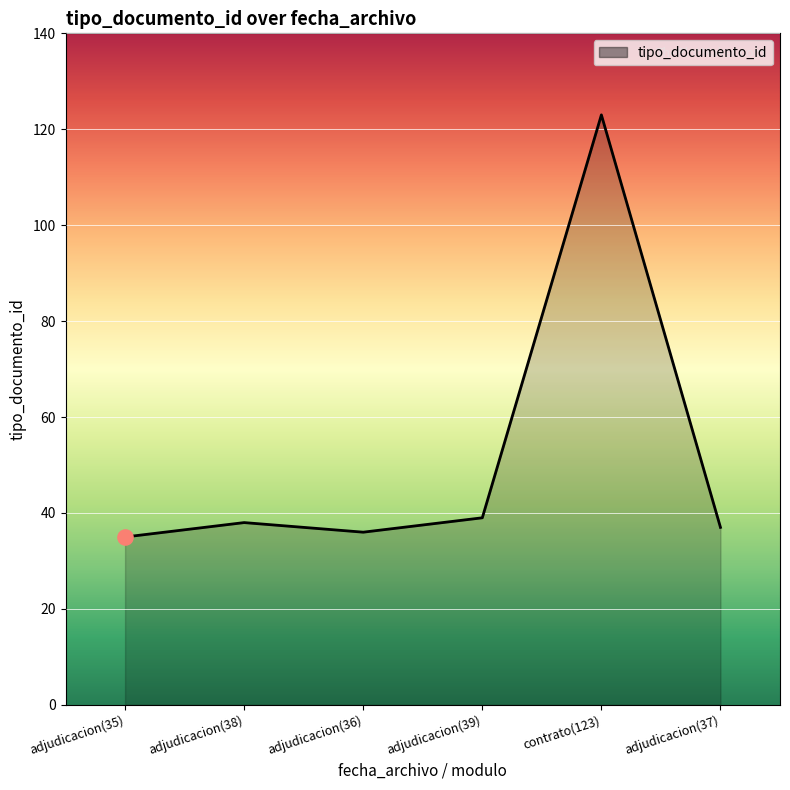

What is the ratio of the value at adjudicacion(37) to the value at adjudicacion(38)?

1.0